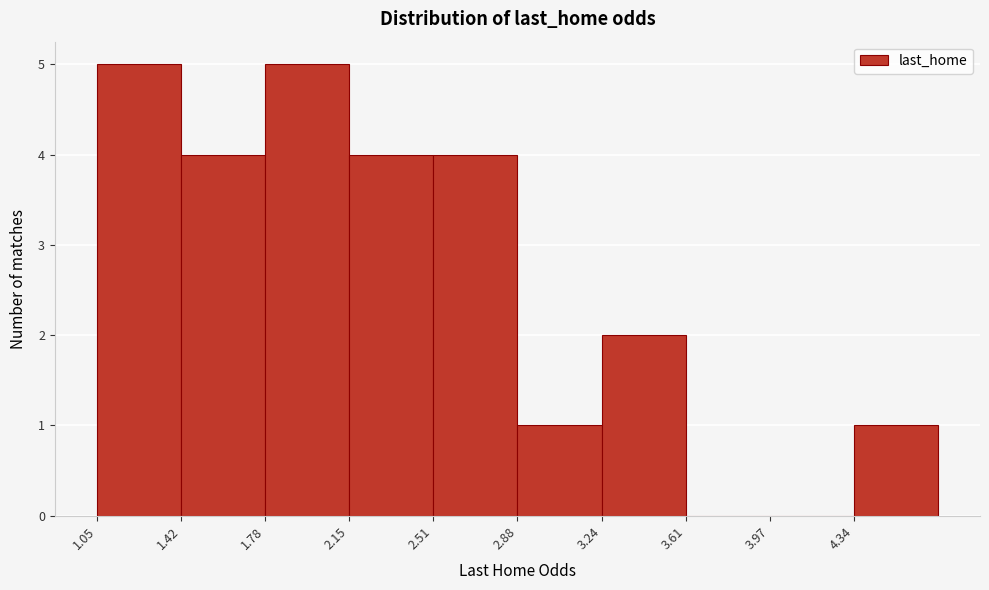

Reading left to right, transcribe this chart: for each bar, give the range it covers on the x-axis and its height. Neither the bar edges nor the heights are printed on the chart, so give them approximately, as read against the axes.

1.050 to 1.415: 5
1.415 to 1.780: 4
1.780 to 2.145: 5
2.145 to 2.510: 4
2.510 to 2.875: 4
2.875 to 3.240: 1
3.240 to 3.605: 2
3.605 to 3.970: 0
3.970 to 4.335: 0
4.335 to 4.700: 1